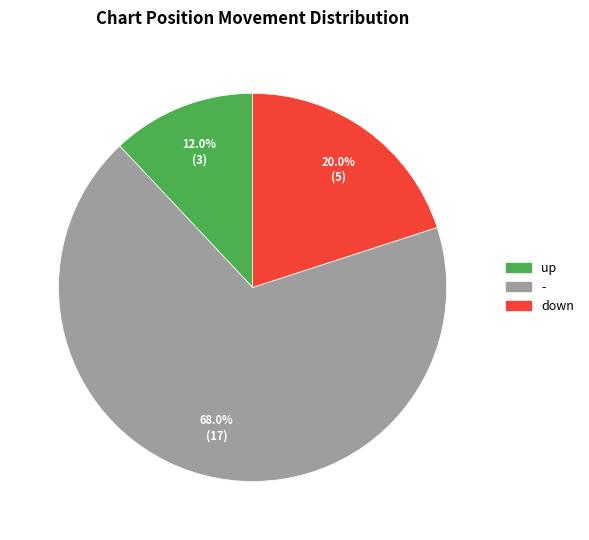

Is it true that down is 20% of the pie?

True